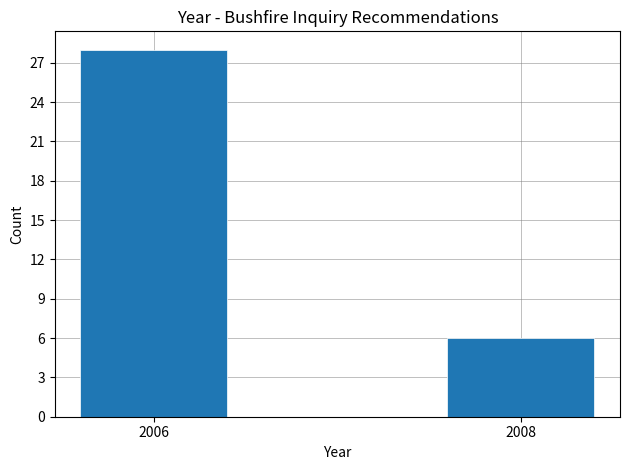

Reading left to right, list all the values displayed in this chart.

28	6